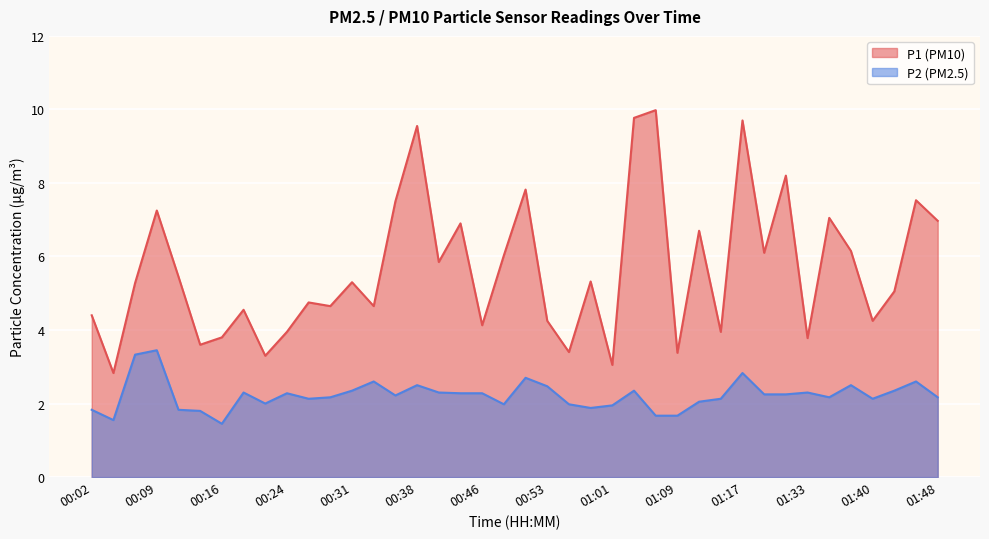

Reading right to left, extract all data points from this chart.

P1: 01:48=7.0	01:45=7.5	01:43=5.0	01:40=4.2	01:38=6.2	01:35=7.0	01:33=3.8	01:30=8.2	01:19=6.1	01:17=9.7	01:14=4.0	01:11=6.7	01:09=3.4	01:06=10.0	01:04=9.8	01:01=3.0	00:58=5.3	00:56=3.4	00:53=4.2	00:51=7.8	00:49=6.0	00:46=4.1	00:44=6.9	00:41=5.8	00:38=9.6	00:36=7.5	00:34=4.7	00:31=5.3	00:29=4.7	00:26=4.8	00:24=4.0	00:21=3.3	00:19=4.5	00:16=3.8	00:14=3.6	00:11=5.5	00:09=7.2	00:06=5.3	00:04=2.8	00:02=4.4
P2: 01:48=2.2	01:45=2.6	01:43=2.4	01:40=2.1	01:38=2.5	01:35=2.2	01:33=2.3	01:30=2.2	01:19=2.2	01:17=2.8	01:14=2.1	01:11=2.0	01:09=1.7	01:06=1.7	01:04=2.4	01:01=1.9	00:58=1.9	00:56=2.0	00:53=2.5	00:51=2.7	00:49=2.0	00:46=2.3	00:44=2.3	00:41=2.3	00:38=2.5	00:36=2.2	00:34=2.6	00:31=2.4	00:29=2.2	00:26=2.1	00:24=2.3	00:21=2.0	00:19=2.3	00:16=1.4	00:14=1.8	00:11=1.8	00:09=3.5	00:06=3.3	00:04=1.6	00:02=1.8